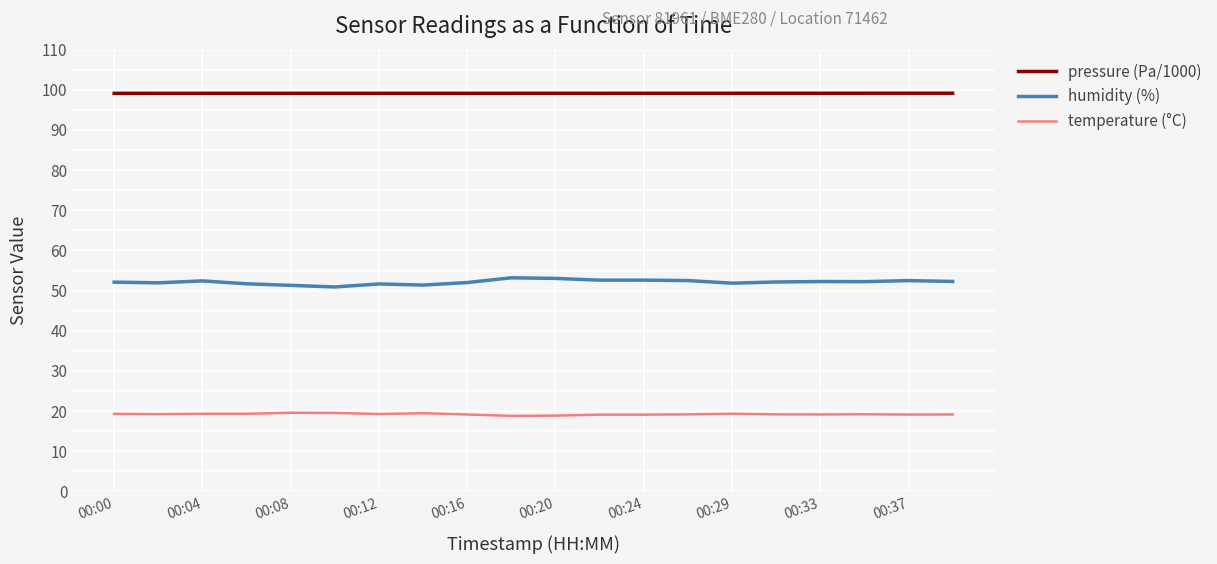

What is the difference between the maximum and minimum values in the humidity (%) series?

2.3